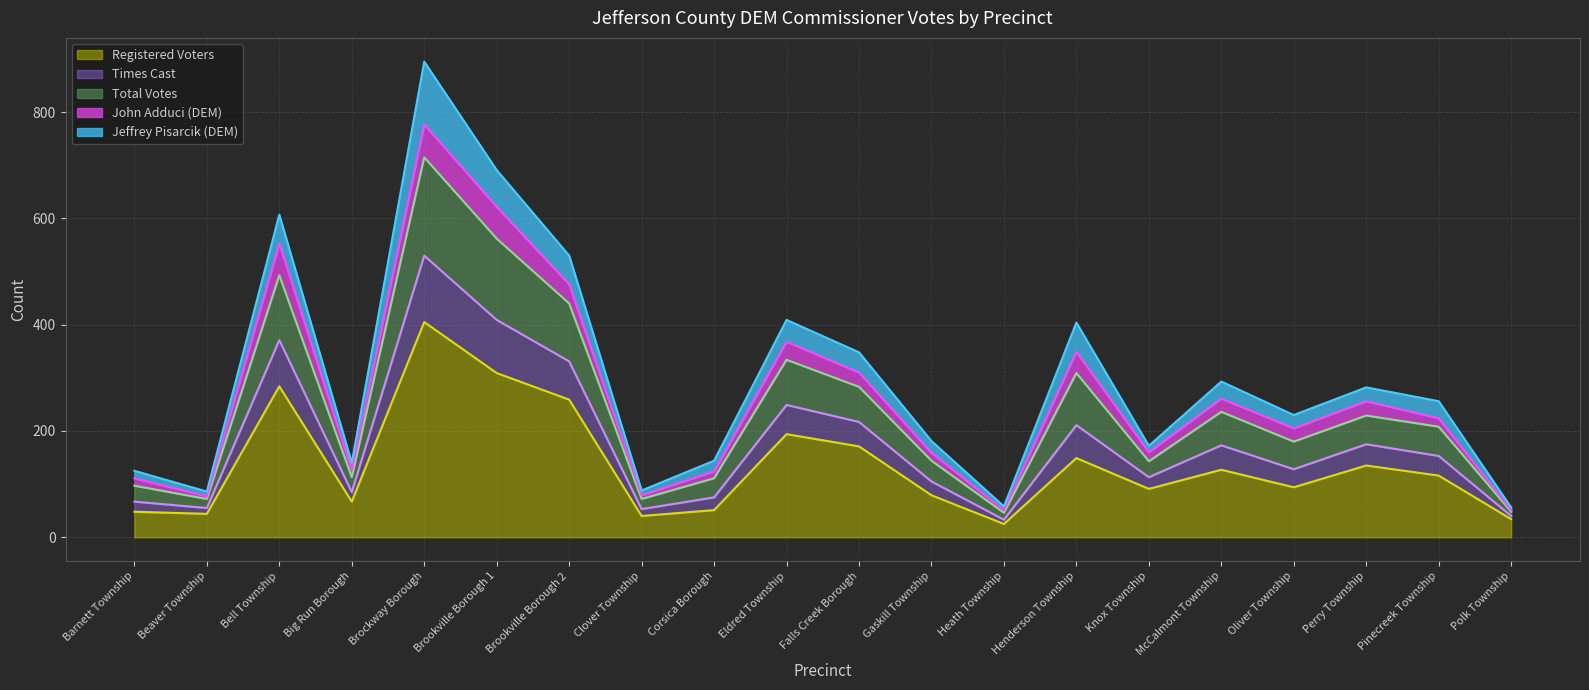

What is the difference between the second highest and minimum values in the Registered Voters series?

284